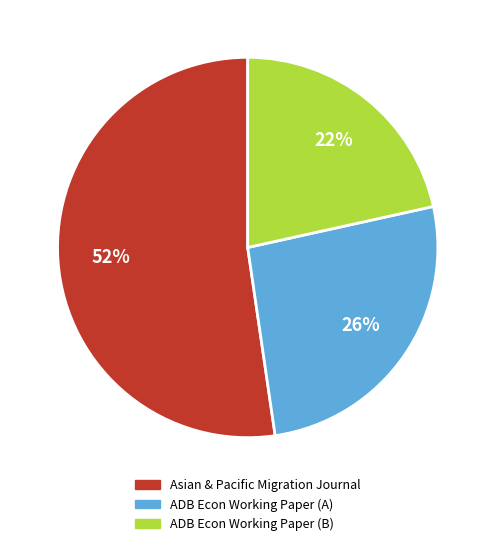

How many slices are in this pie chart?

3